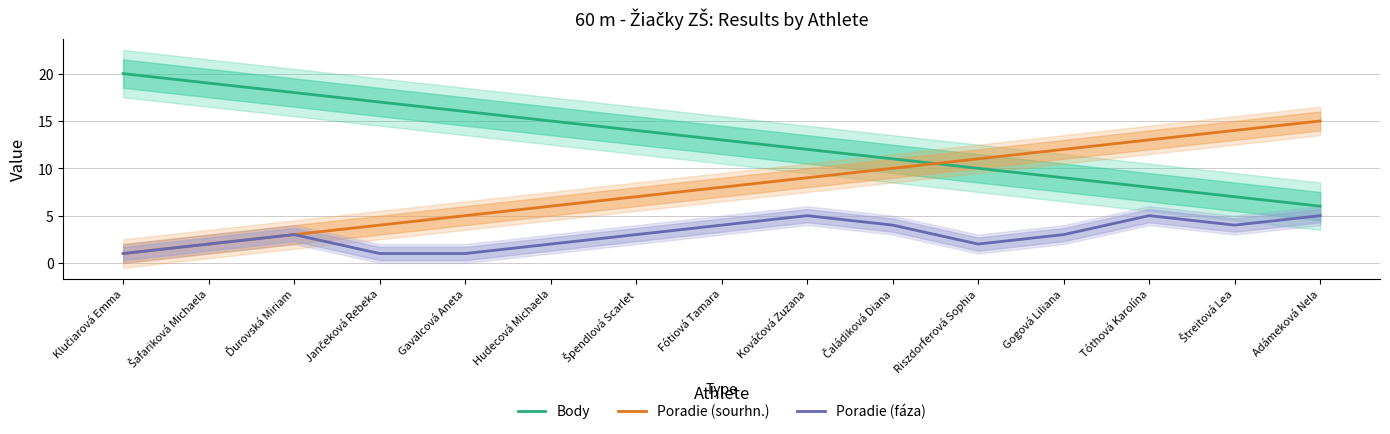

Reading right to left, what are all the values shown in this chart?

Body: 6	7	8	9	10	11	12	13	14	15	16	17	18	19	20
Poradie (sourhn.): 15	14	13	12	11	10	9	8	7	6	5	4	3	2	1
Poradie (fáza): 5	4	5	3	2	4	5	4	3	2	1	1	3	2	1